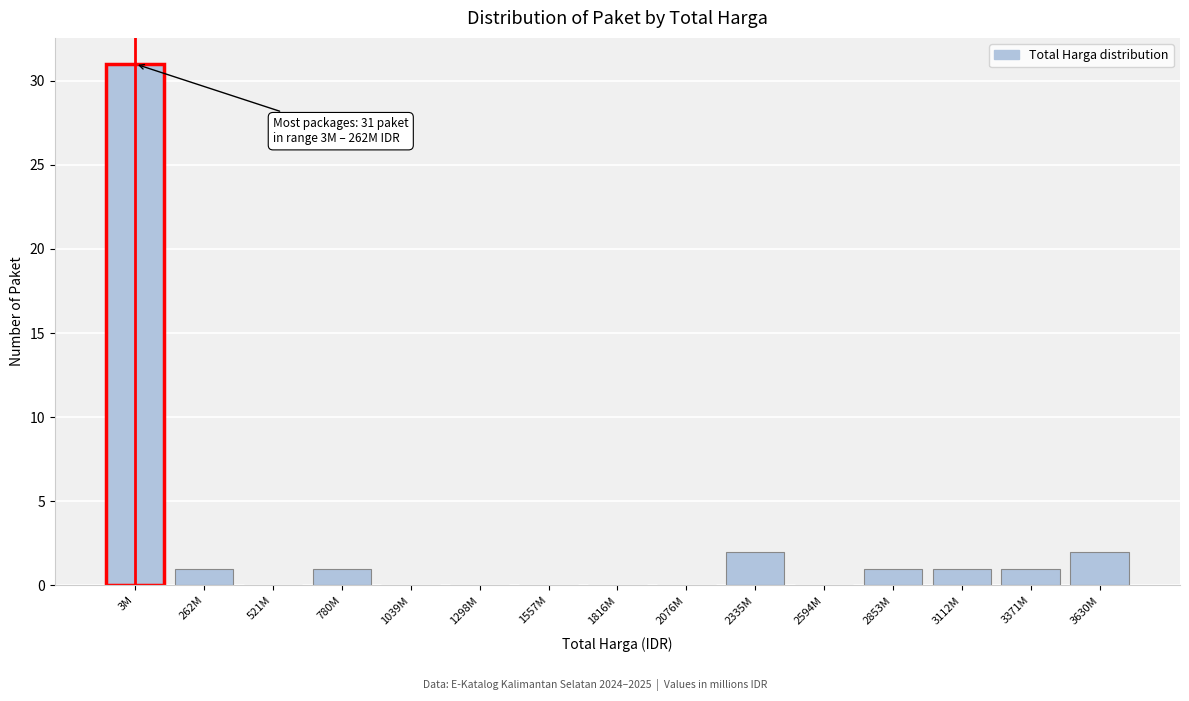

Reading left to right, extract all data points from this chart.

3M=31	262M=1	521M=0	780M=1	1039M=0	1298M=0	1557M=0	1816M=0	2076M=0	2335M=2	2594M=0	2853M=1	3112M=1	3371M=1	3630M=2